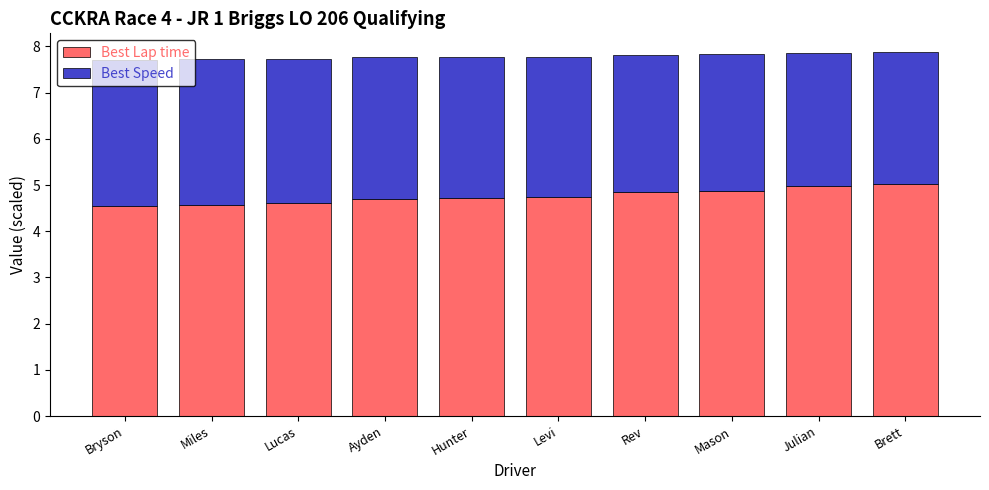

True or false: Best Lap time has a value of 4.7 at Levi.

True